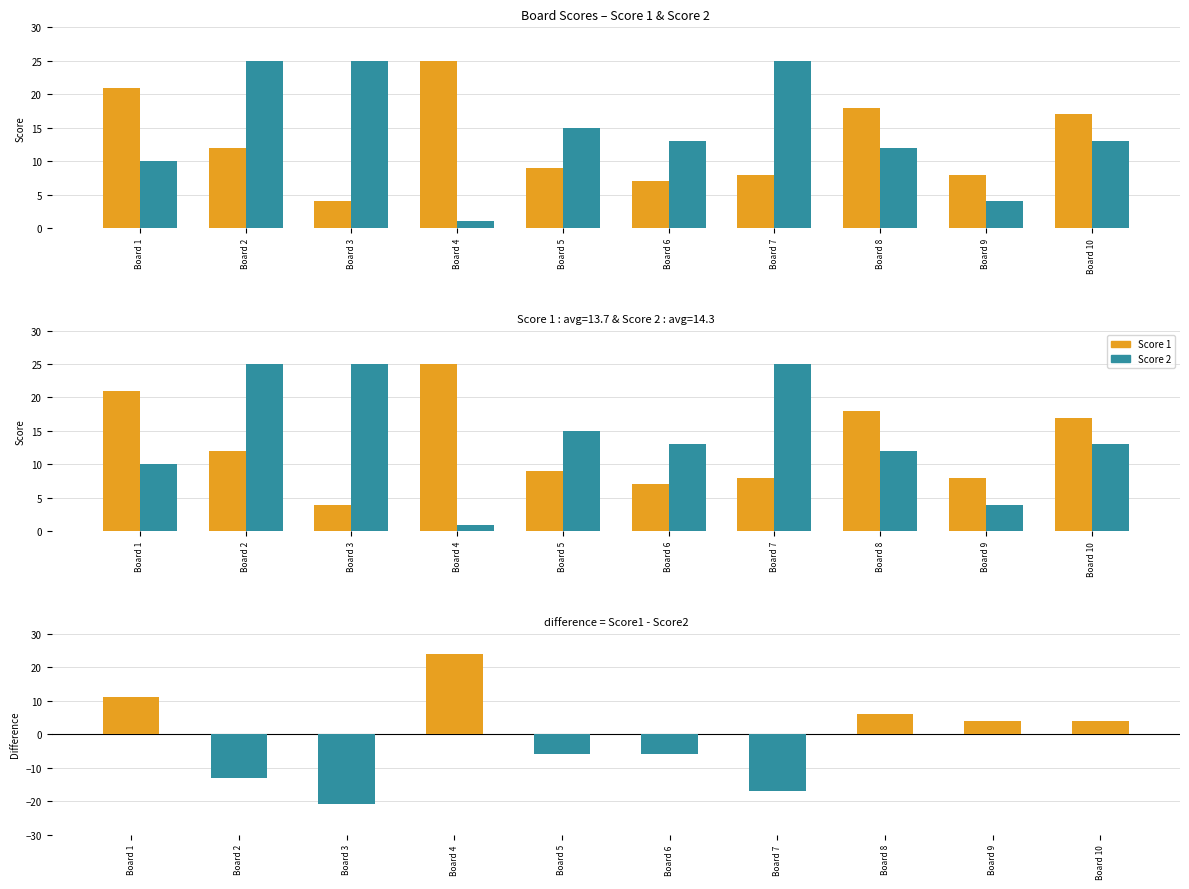

Which series has the widest spread of values?

Score 2